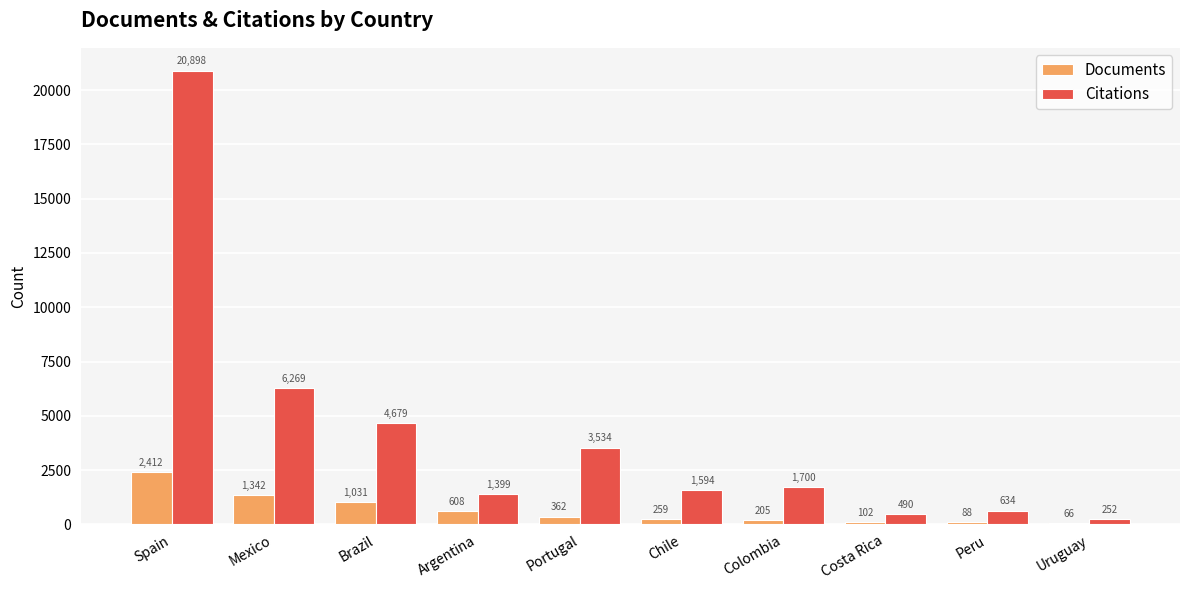

How many values in the Citations series are below 1700?

5